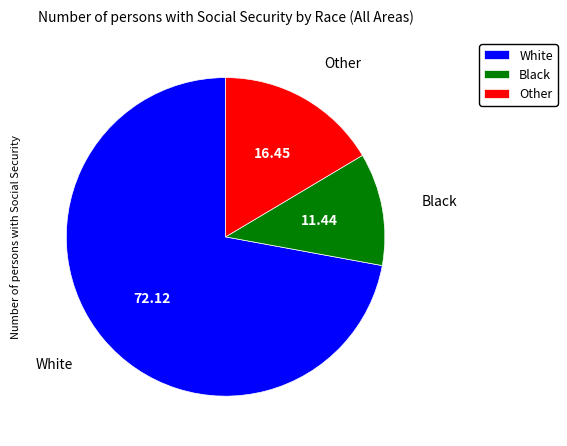

Which category has the biggest portion of the pie?

White